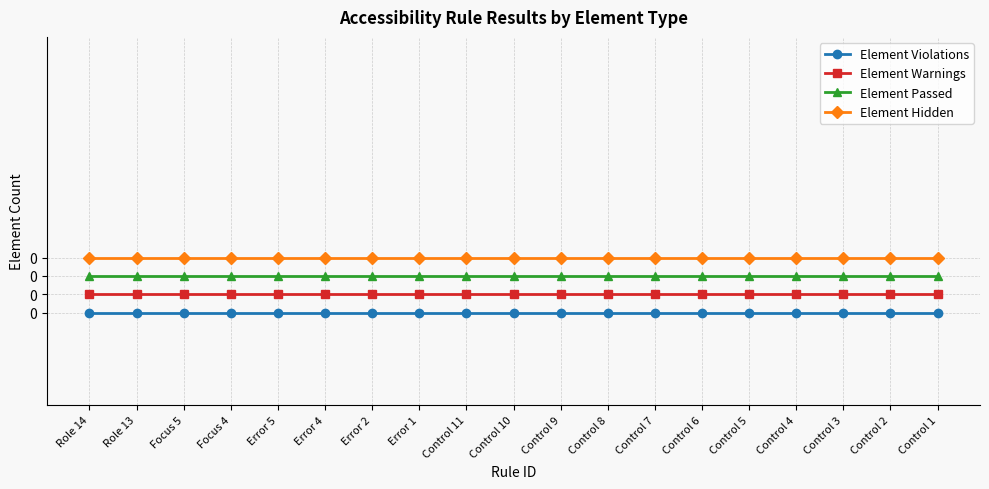

What is the total value across all series at Error 2?

0.6